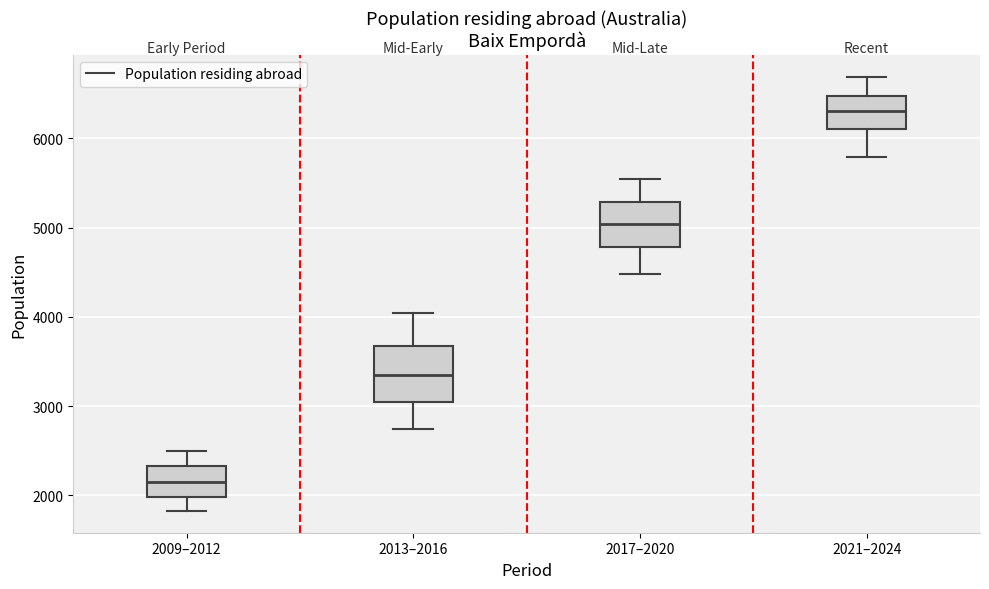

Where is the upper edge of the box for 2009–2012 on the y-axis? The values are not printed on the chart, so give them approximately, as read against the axis.

2300